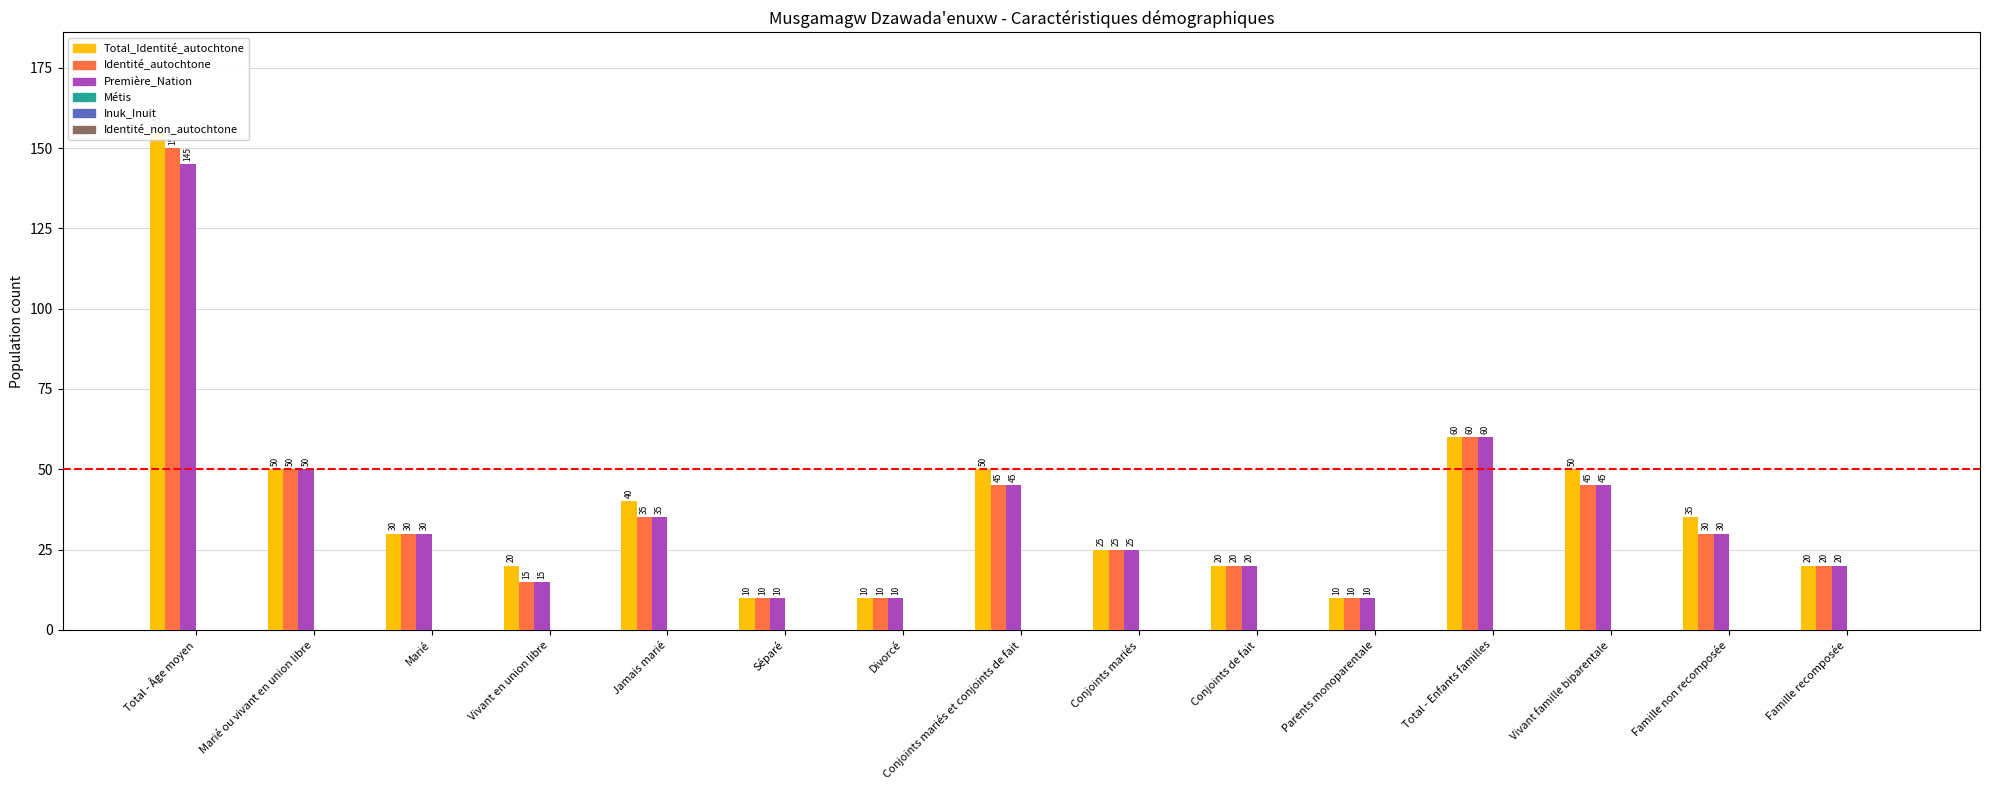

What is the difference between the highest and lowest values at Jamais marié?

40